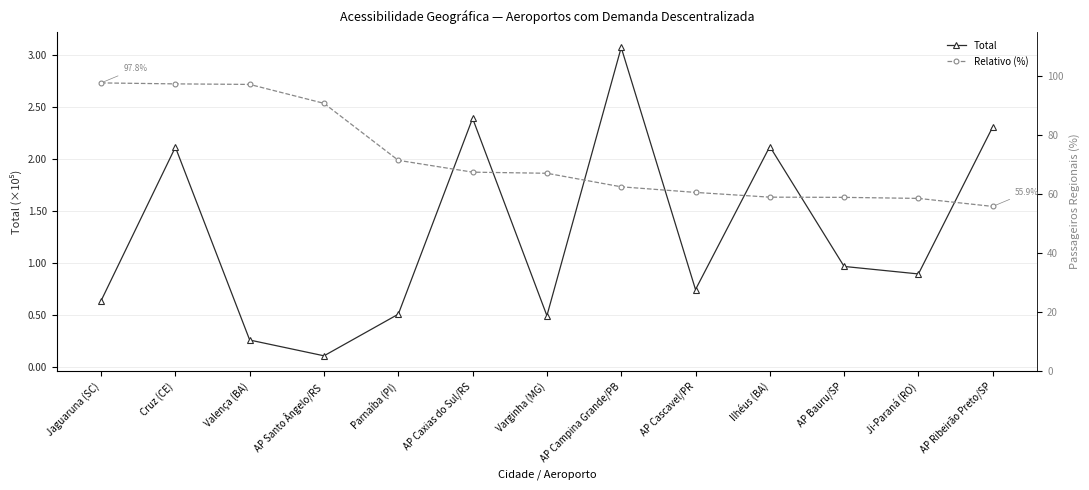

What is the difference between the Relativo (%) values at AP Bauru/SP and AP Cascavel/PR?

1.7